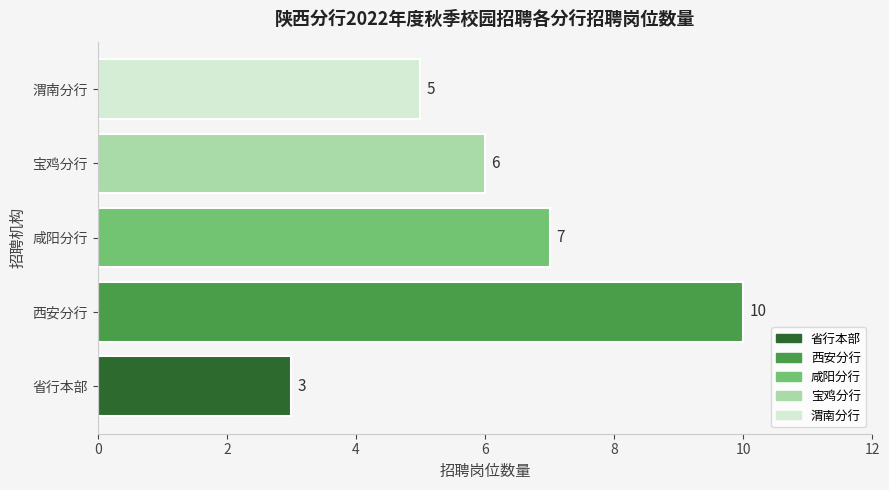

Rank the categories by value from highest to lowest.

西安分行, 咸阳分行, 宝鸡分行, 渭南分行, 省行本部